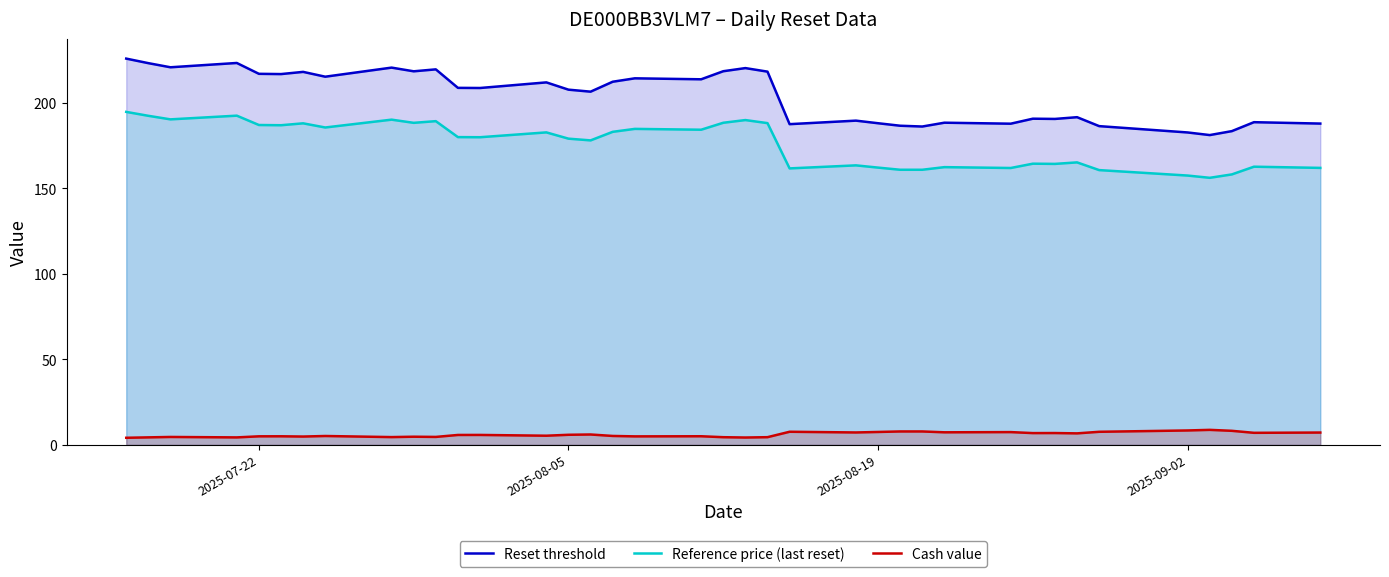

What is the minimum value shown in the chart?

4.2